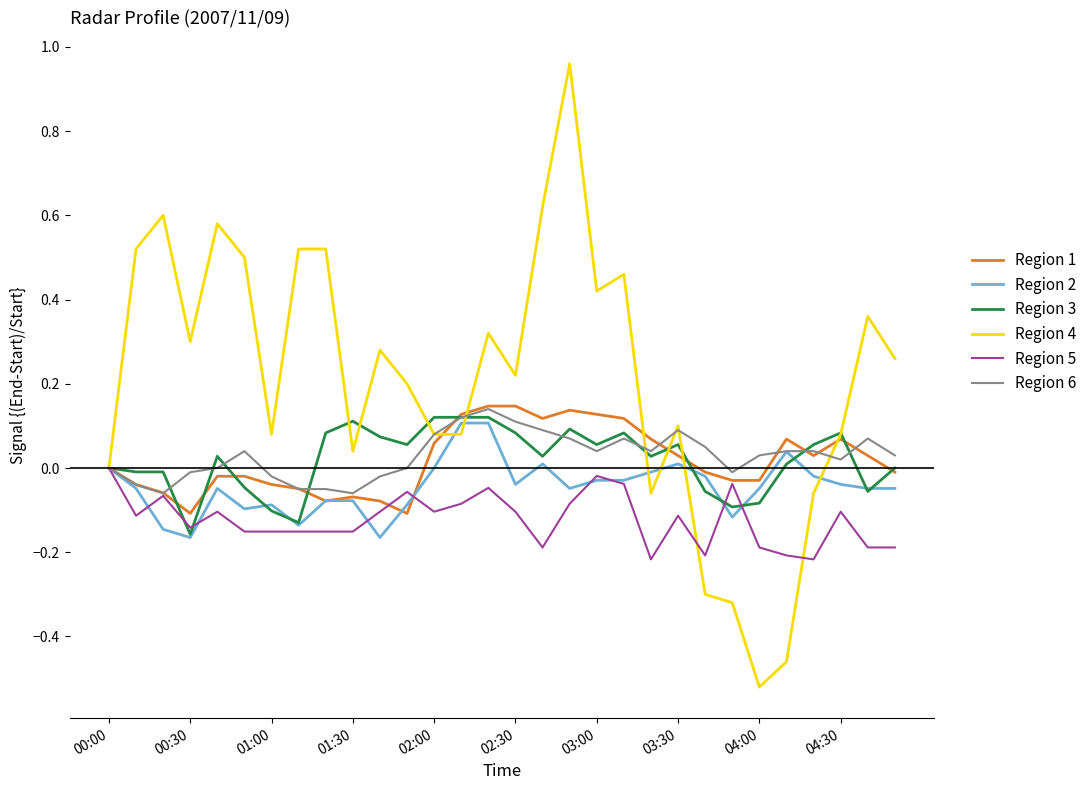

Which series has the largest total across all categories?

Region 4